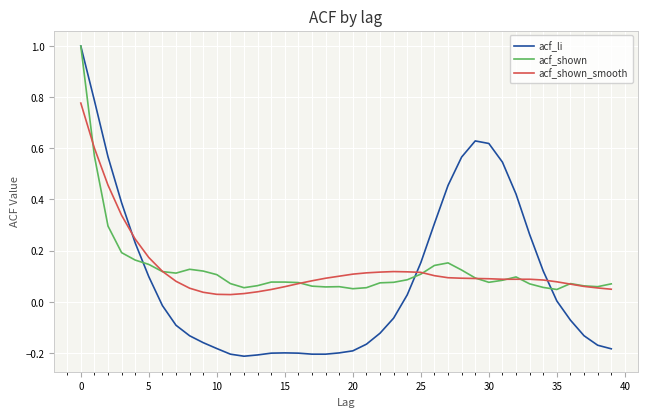

Does the chart display data point markers on the line(s)?

No